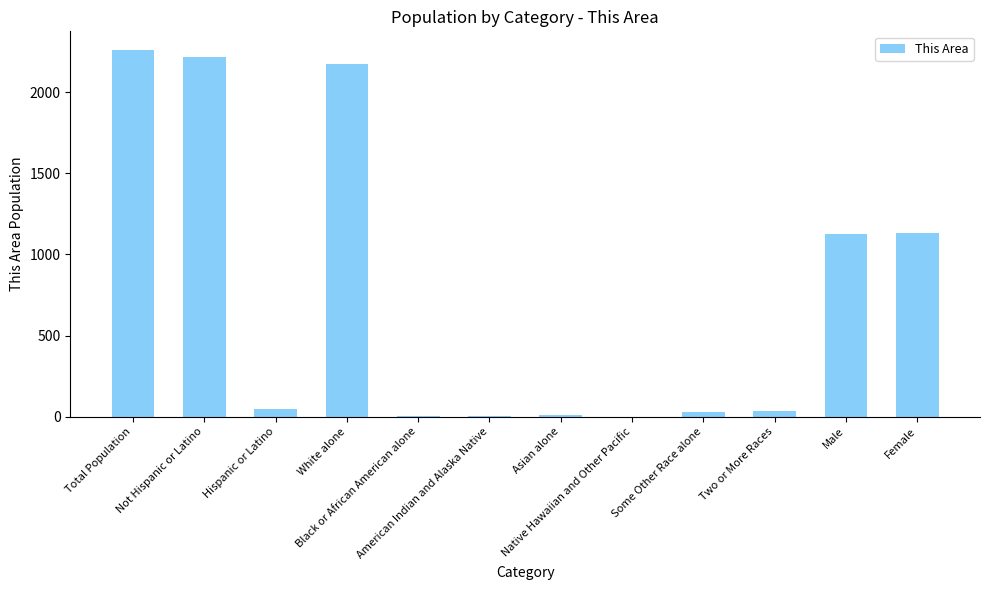

Approximately how many times larger is the value at Black or African American alone compared to Two or More Races?

0.2